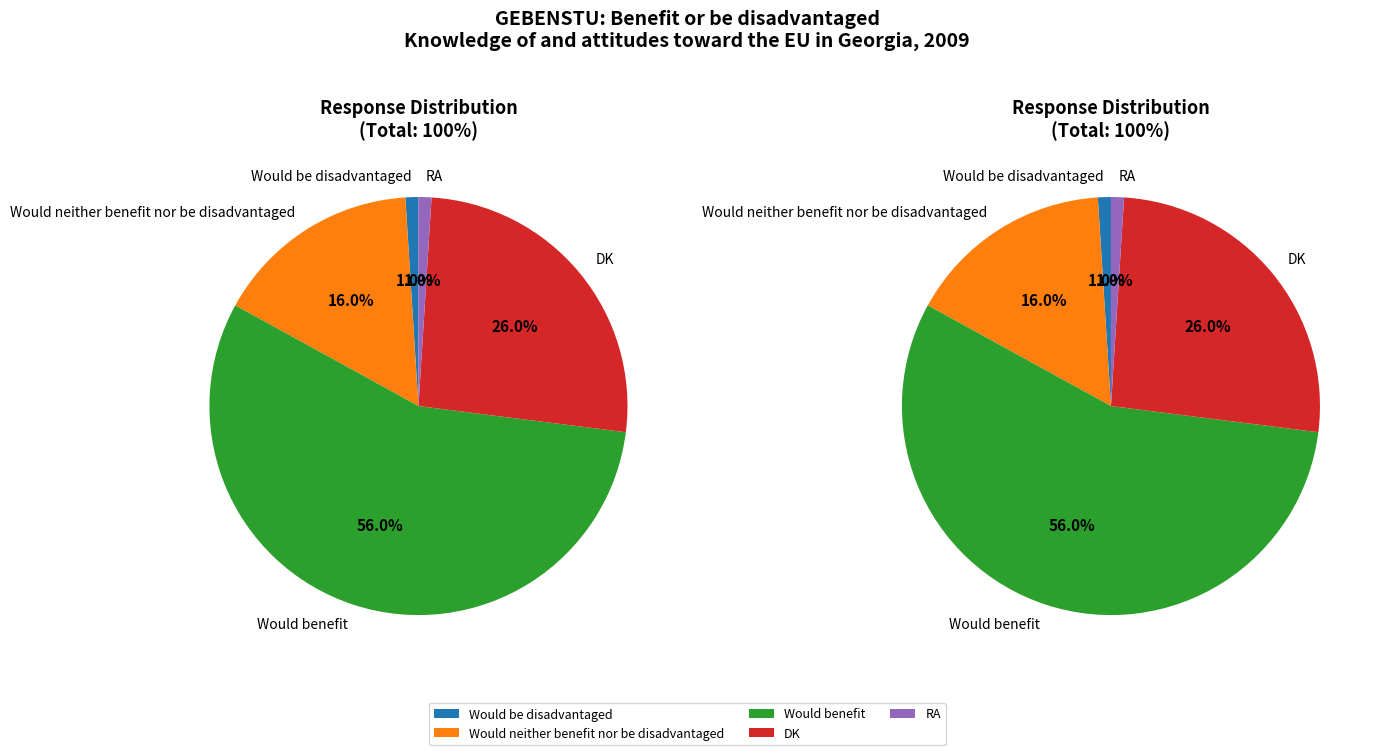

What is the change in value from Would neither benefit nor be disadvantaged to Would benefit?

+40